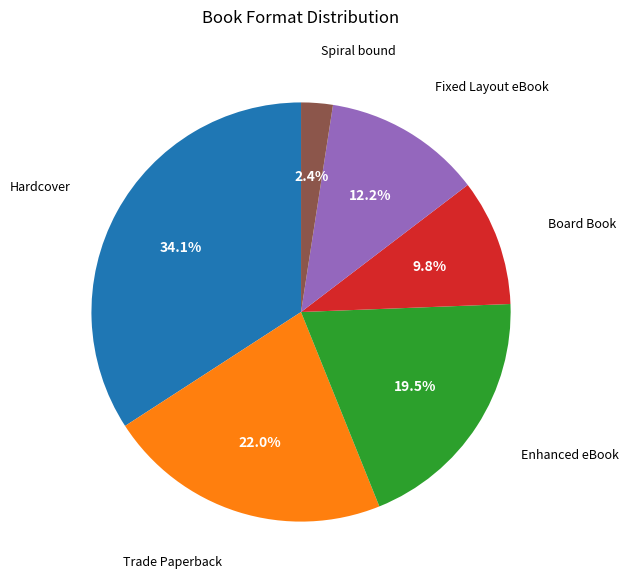

Does any single category account for the majority?

No